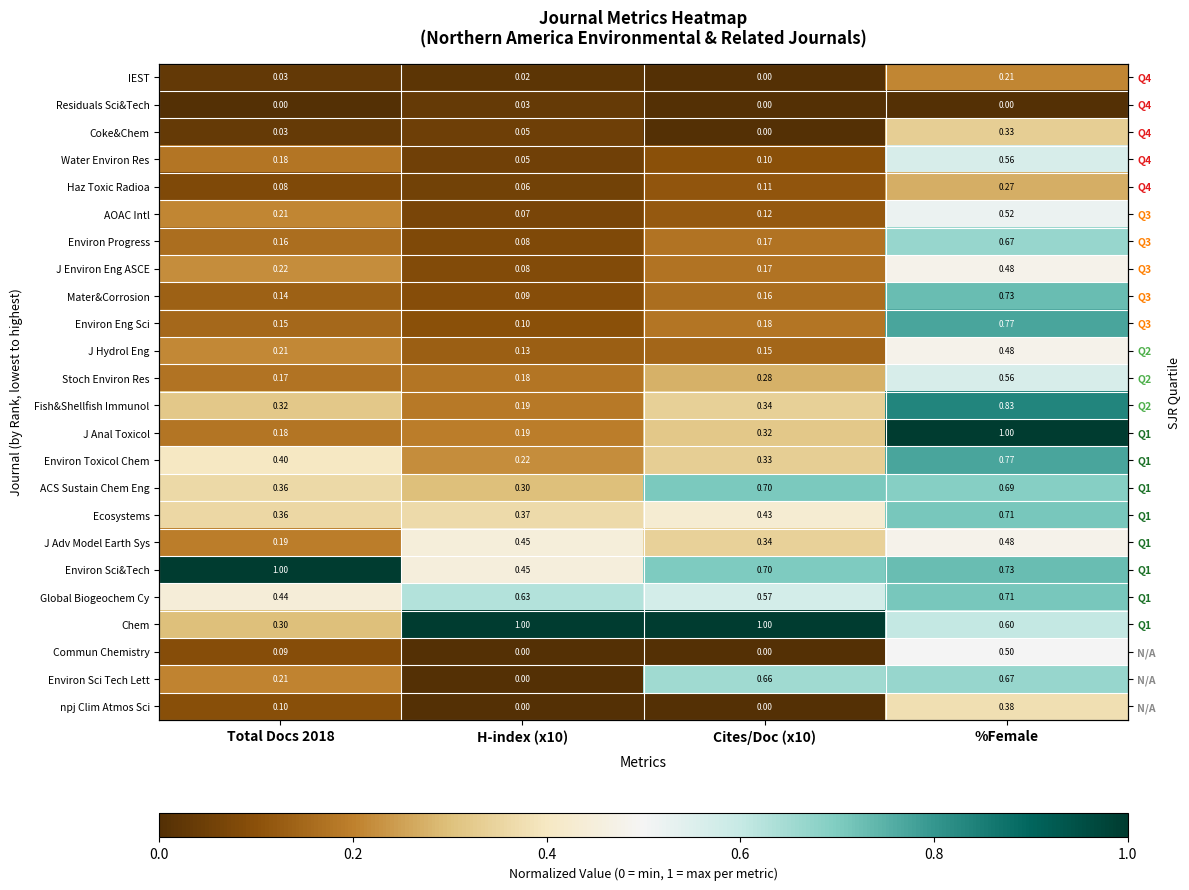

At how many categories does at least one series exceed 0?

4